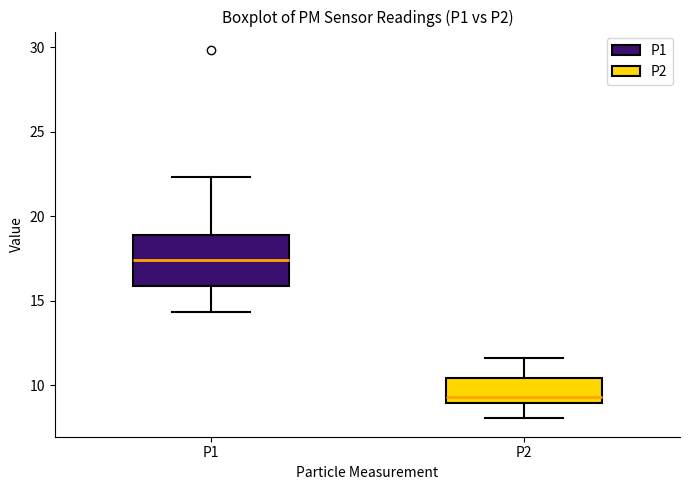

Where does the median line of the box for P1 sit on the y-axis? The values are not printed on the chart, so give them approximately, as read against the axis.

17.5